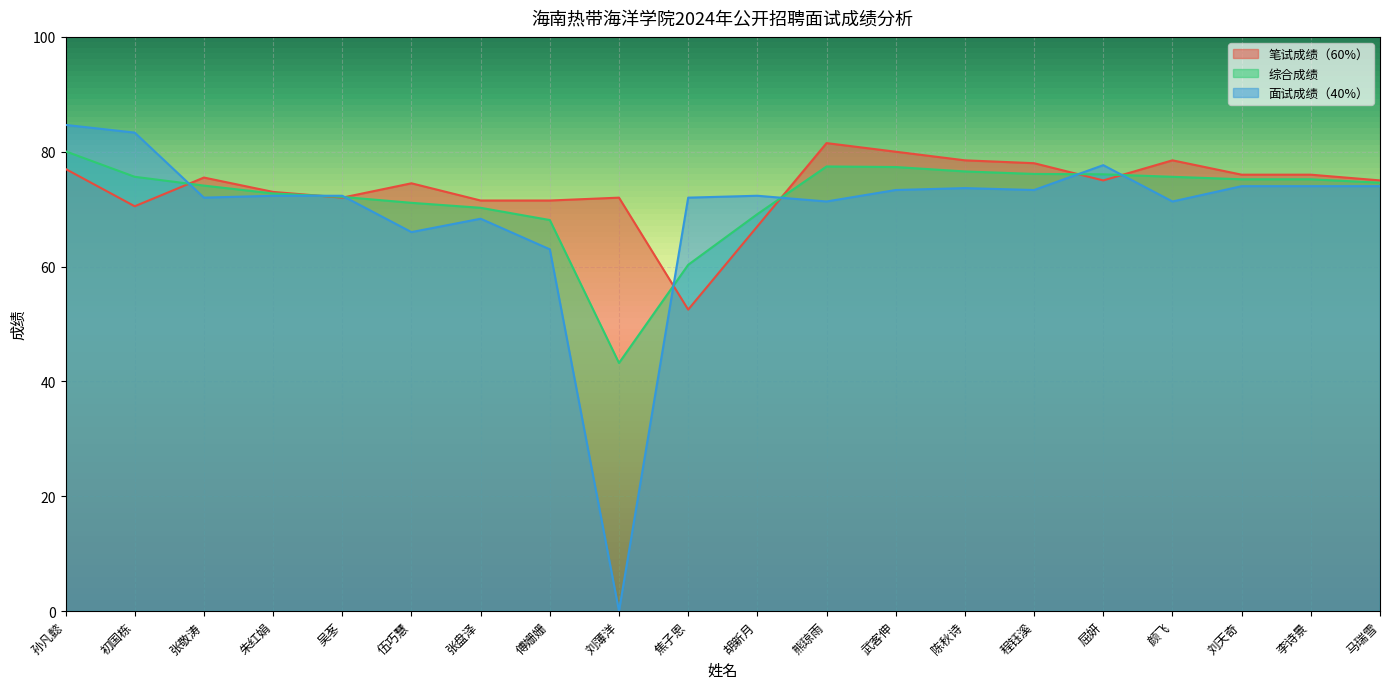

What position from the right is 颜飞?

4